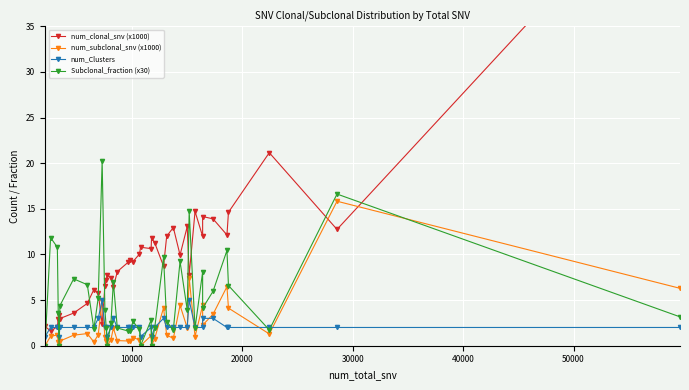

The value of Subclonal_fraction (x30) at 50000 is 2.0. True or false?

False